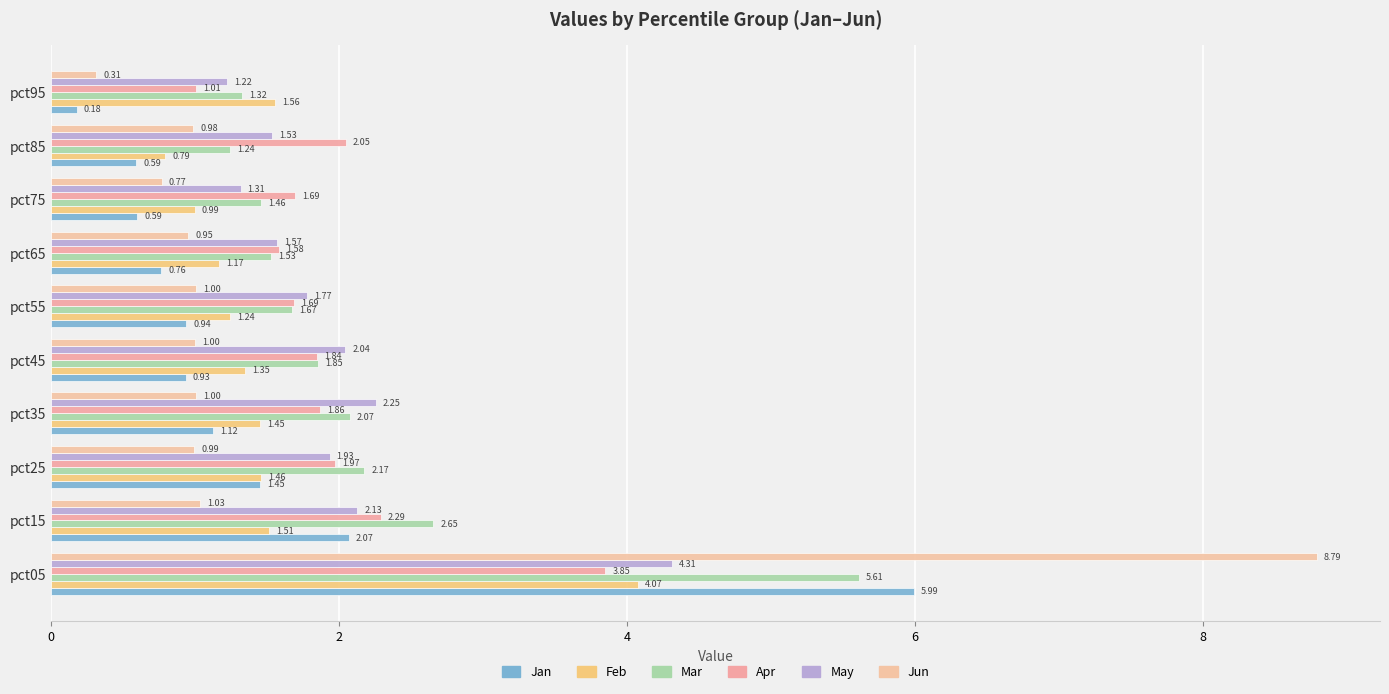

Reading left to right, list all the values displayed in this chart.

Jan: 6.0	2.1	1.5	1.1	0.9	0.9	0.8	0.6	0.6	0.2
Feb: 4.1	1.5	1.5	1.4	1.3	1.2	1.2	1.0	0.8	1.6
Mar: 5.6	2.7	2.2	2.1	1.9	1.7	1.5	1.5	1.2	1.3
Apr: 3.8	2.3	2.0	1.9	1.8	1.7	1.6	1.7	2.0	1.0
May: 4.3	2.1	1.9	2.3	2.0	1.8	1.6	1.3	1.5	1.2
Jun: 8.8	1.0	1.0	1.0	1.0	1.0	1.0	0.8	1.0	0.3